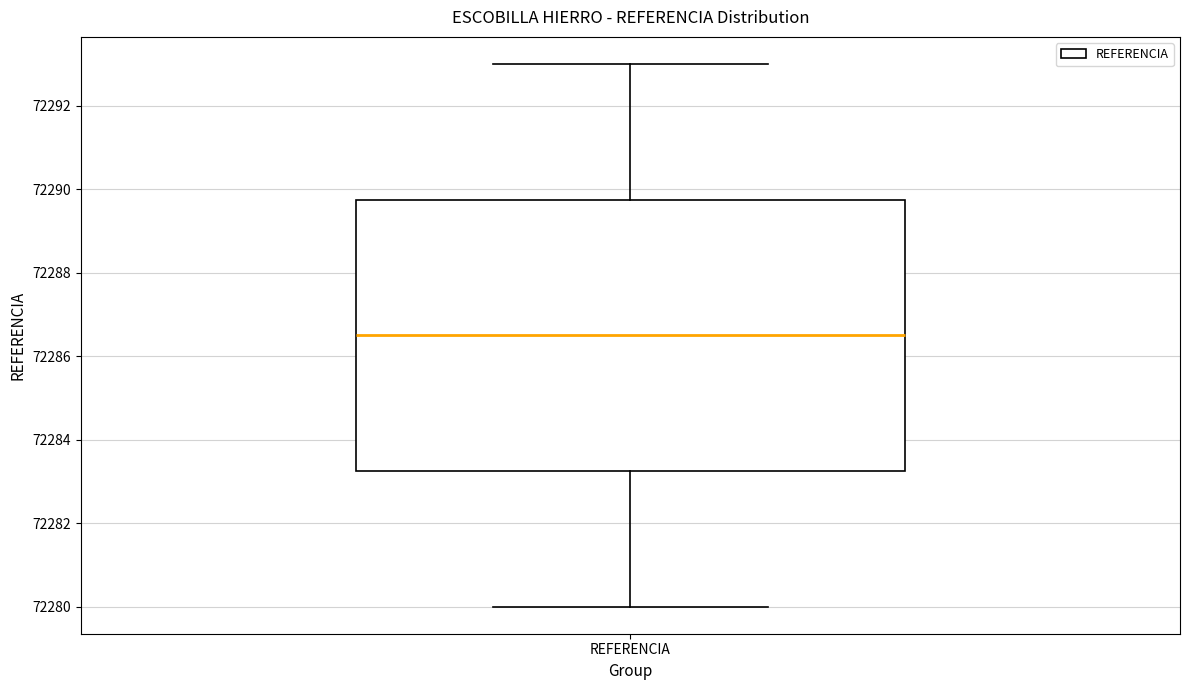

Read this box plot against the y-axis: the position of the median line, the range covered by the box, and the ends of both whiskers. The values are not printed on the chart, so give them approximately, as read against the axis.

median 72286.6, box 72283.2 to 72289.8, whiskers 72280.0 to 72293.0